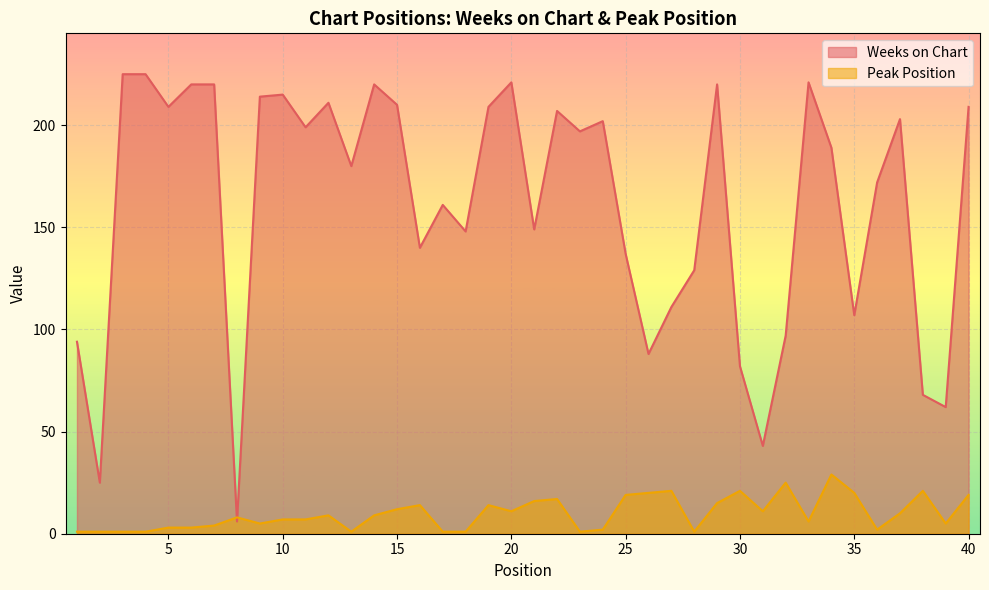

Which has a higher value, 26 or 18?

18